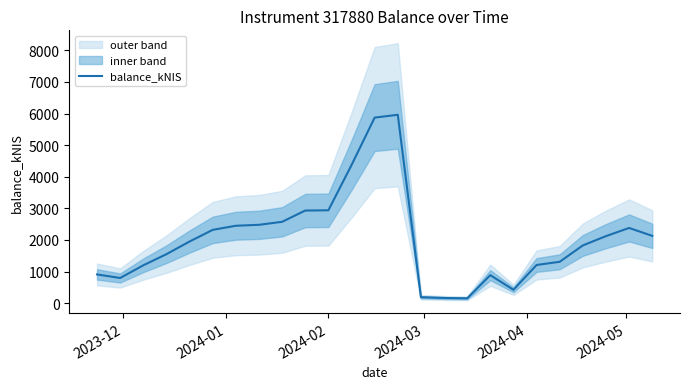

True or false: the data shows 319.4 at 14.

False